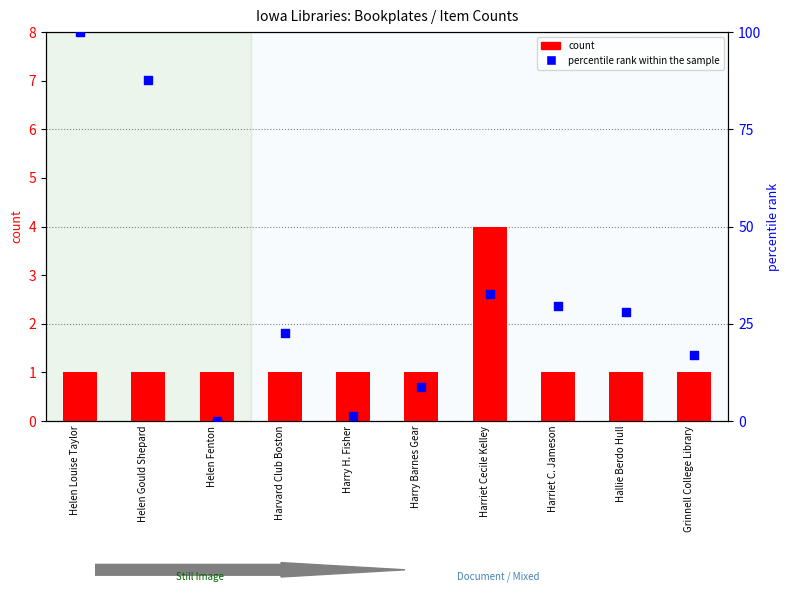

What is the total value across all series at Hallie Berdo Hull?

28.9